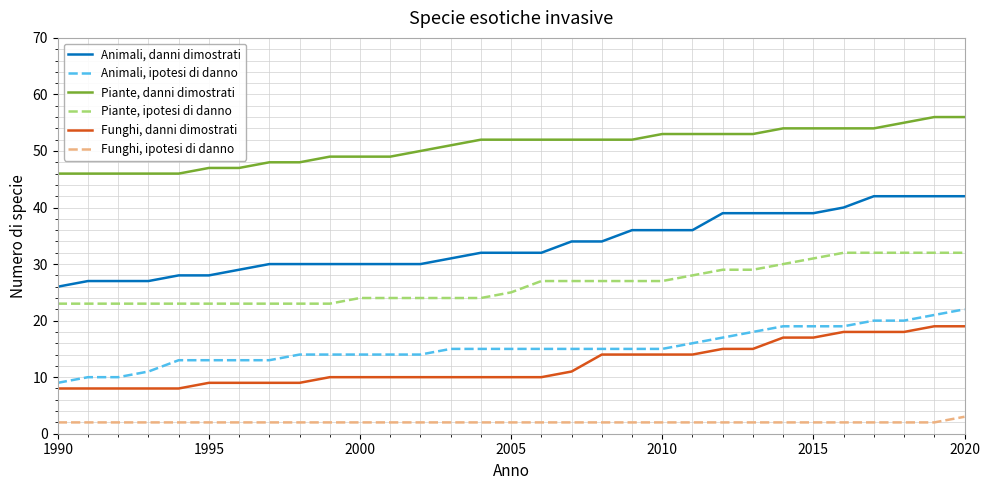

What is the minimum value shown in the chart?

2